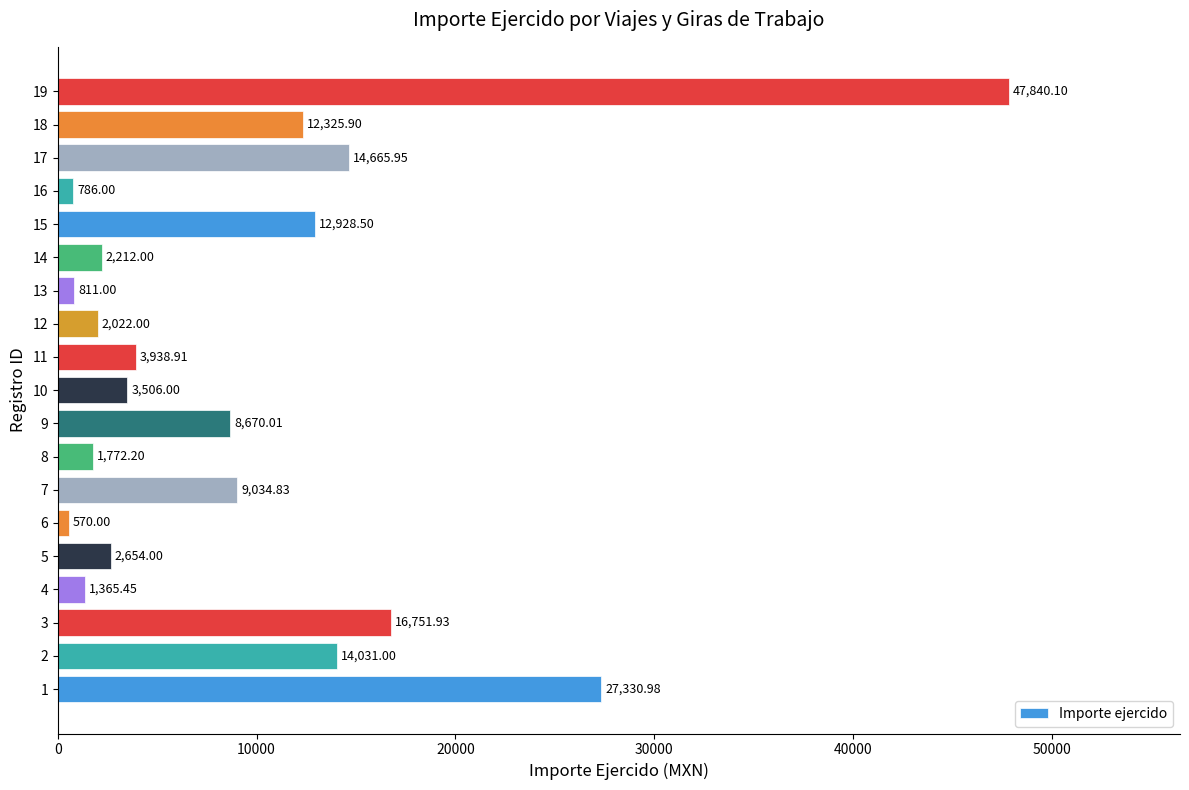

List the labels in order of value, largest first.

19, 1, 3, 17, 2, 15, 18, 7, 9, 11, 10, 5, 14, 12, 8, 4, 13, 16, 6